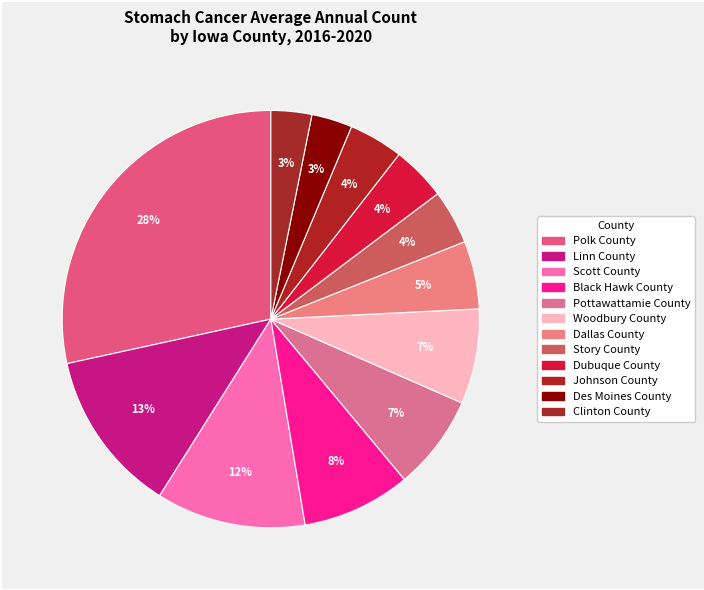

What percentage is the Linn County slice, to the nearest percent?

13%